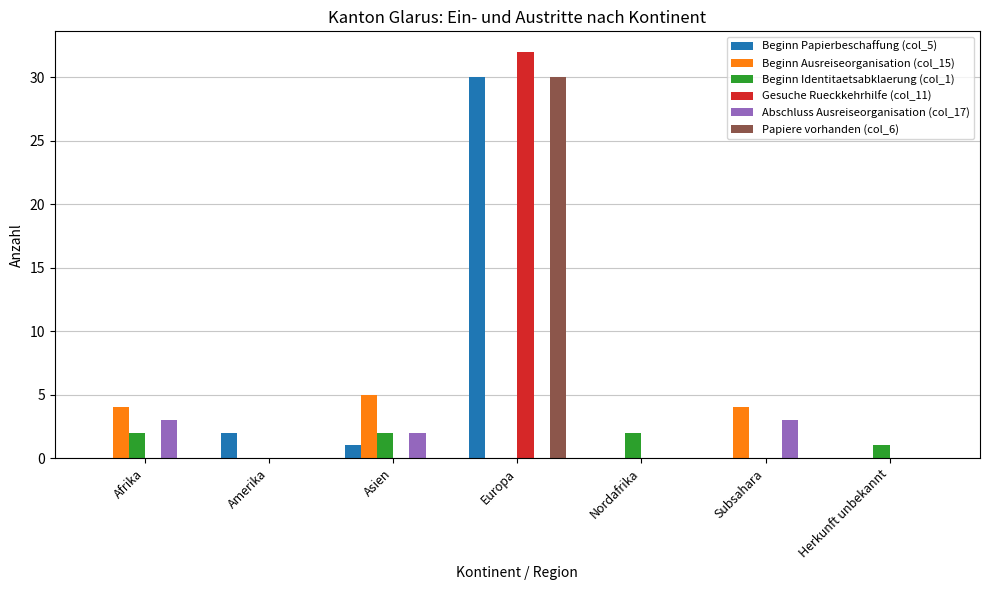

Is the value of Beginn Papierbeschaffung (col_5) at Subsahara greater than the value of Abschluss Ausreiseorganisation (col_17) at Afrika?

No